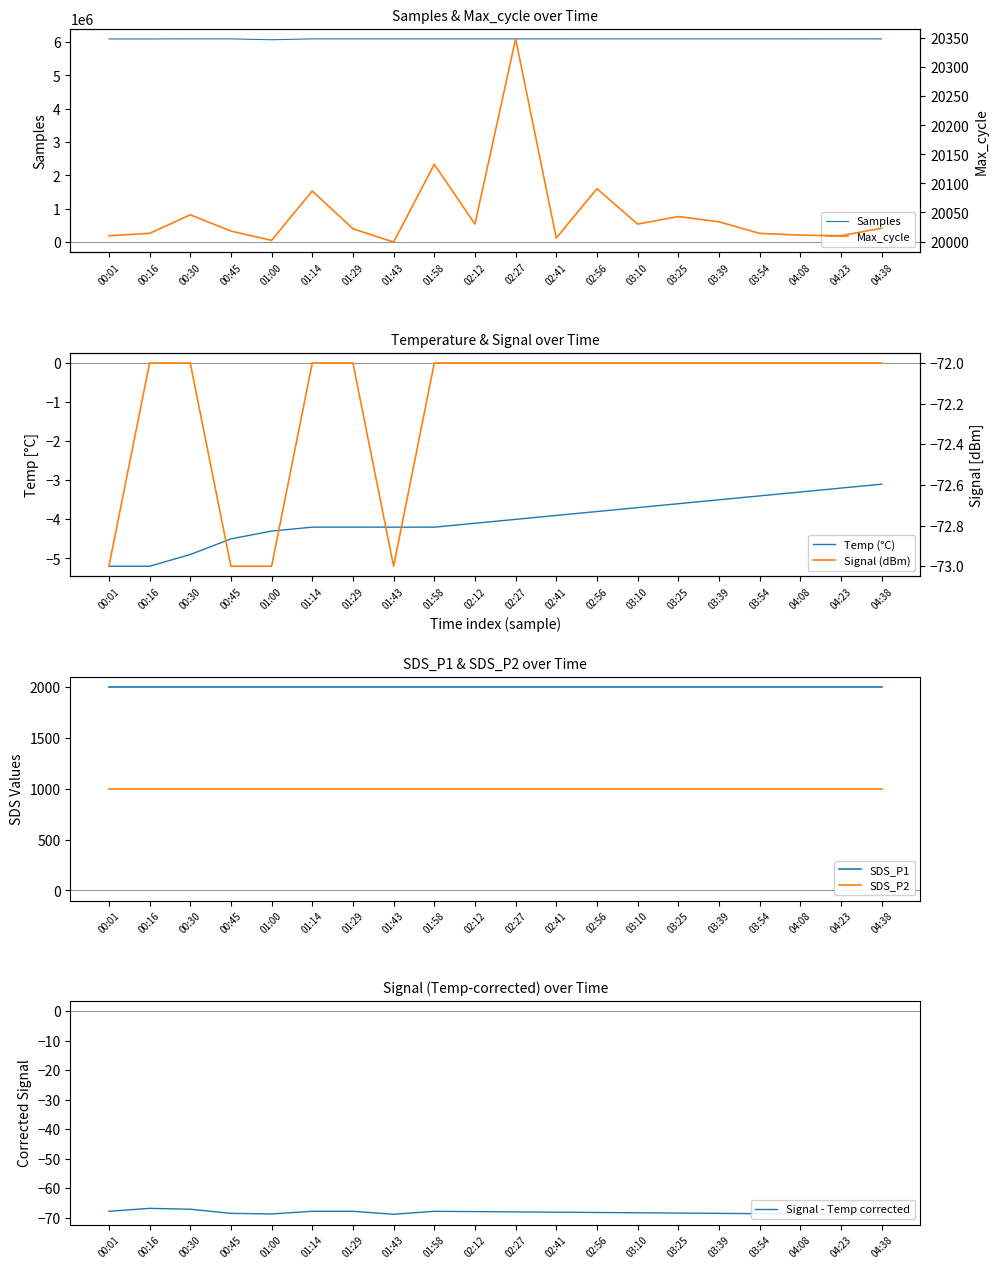

True or false: Samples and Max_cycle cross at least once.

False